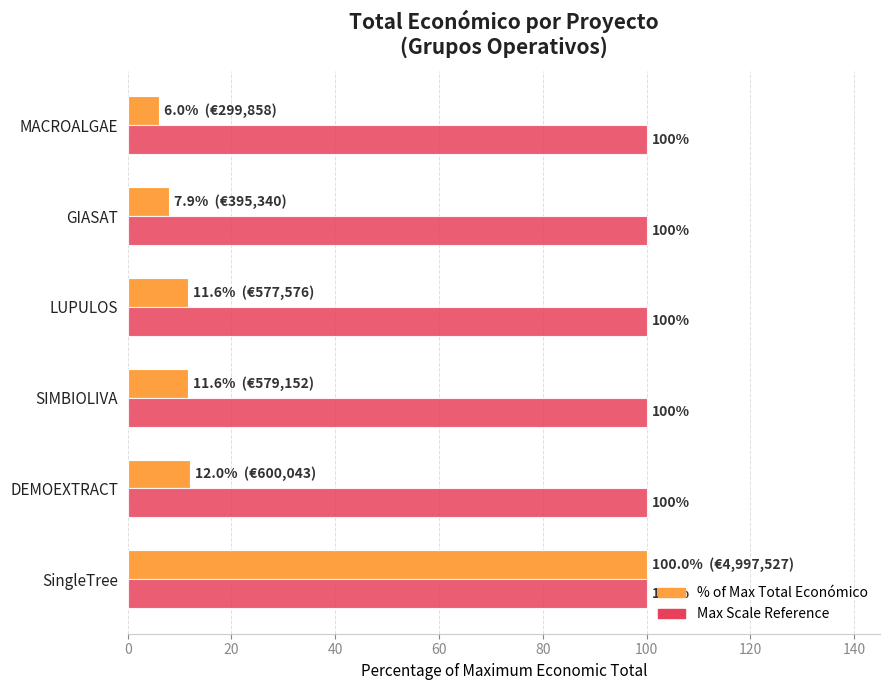

What is the difference between the highest and lowest values at DEMOEXTRACT?

88.0